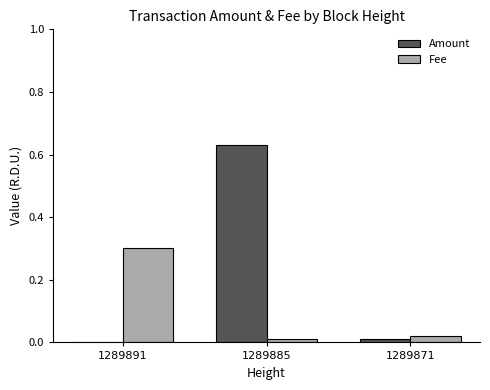

At which category is the sum across all series the highest?

1289885